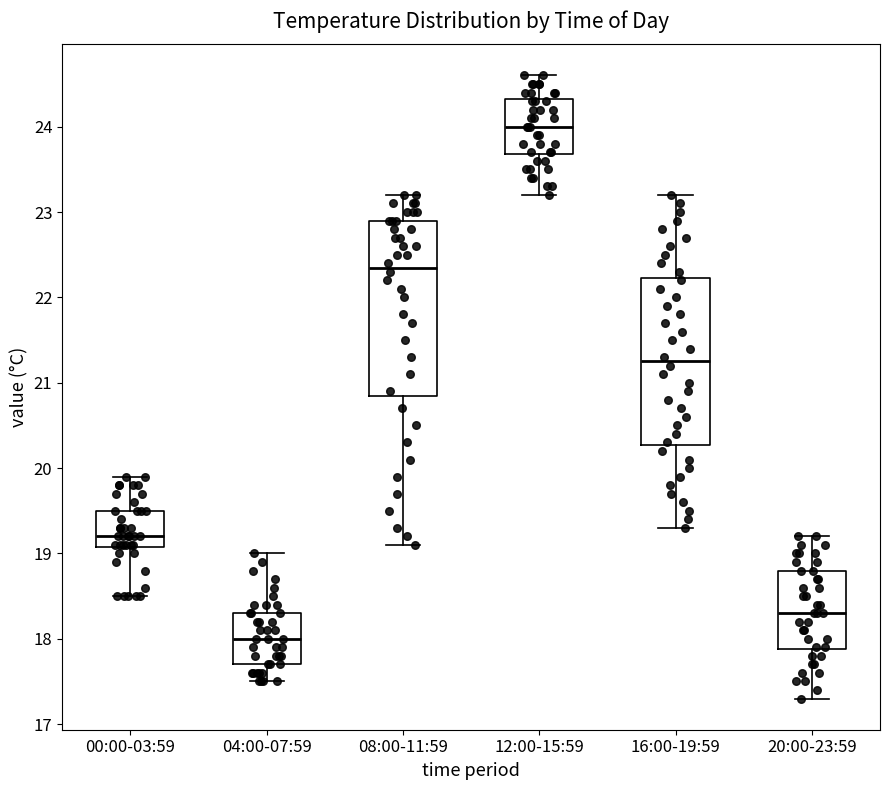

Where does the upper whisker of the box for 08:00-11:59 end on the y-axis? The values are not printed on the chart, so give them approximately, as read against the axis.

23.2